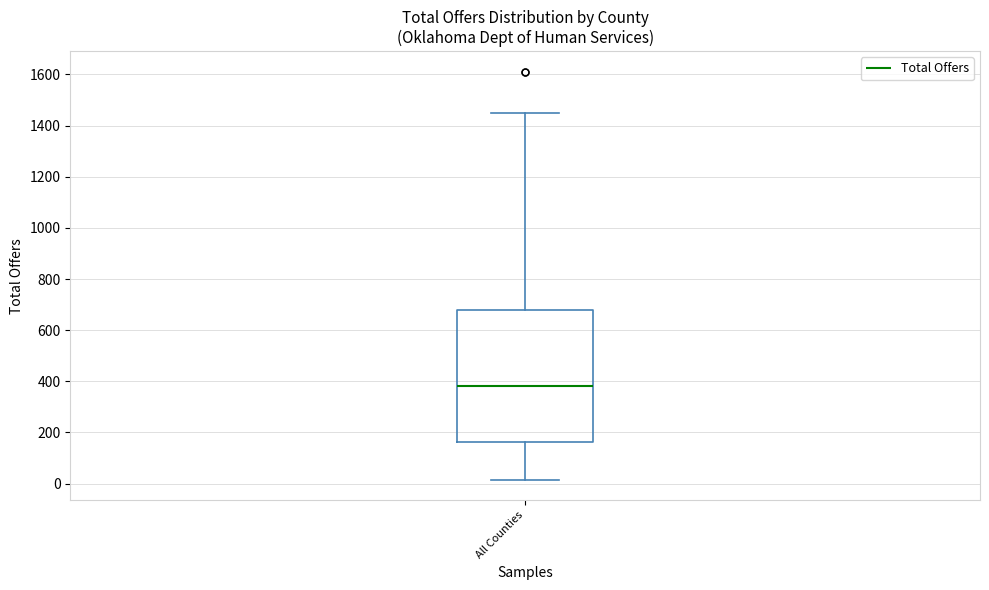

Where does the median line of the box for All Counties sit on the y-axis? The values are not printed on the chart, so give them approximately, as read against the axis.

380